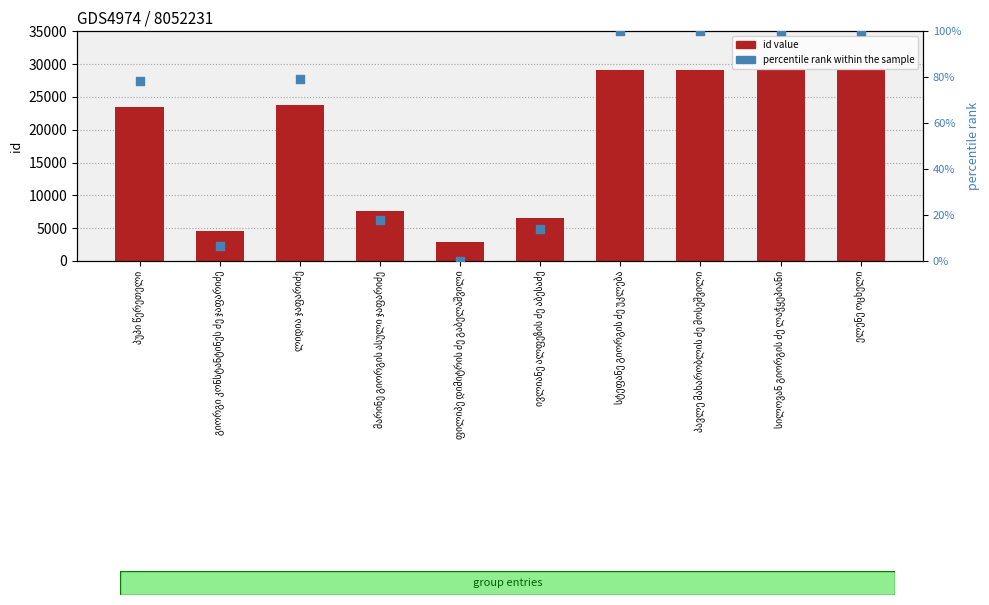

Is the value of id value at მარინე გიორგის ასული ჯაფარიძე greater than the value of percentile rank within sample at გიორგი კონსტანტინეს ძე ჯაფარიძე?

Yes